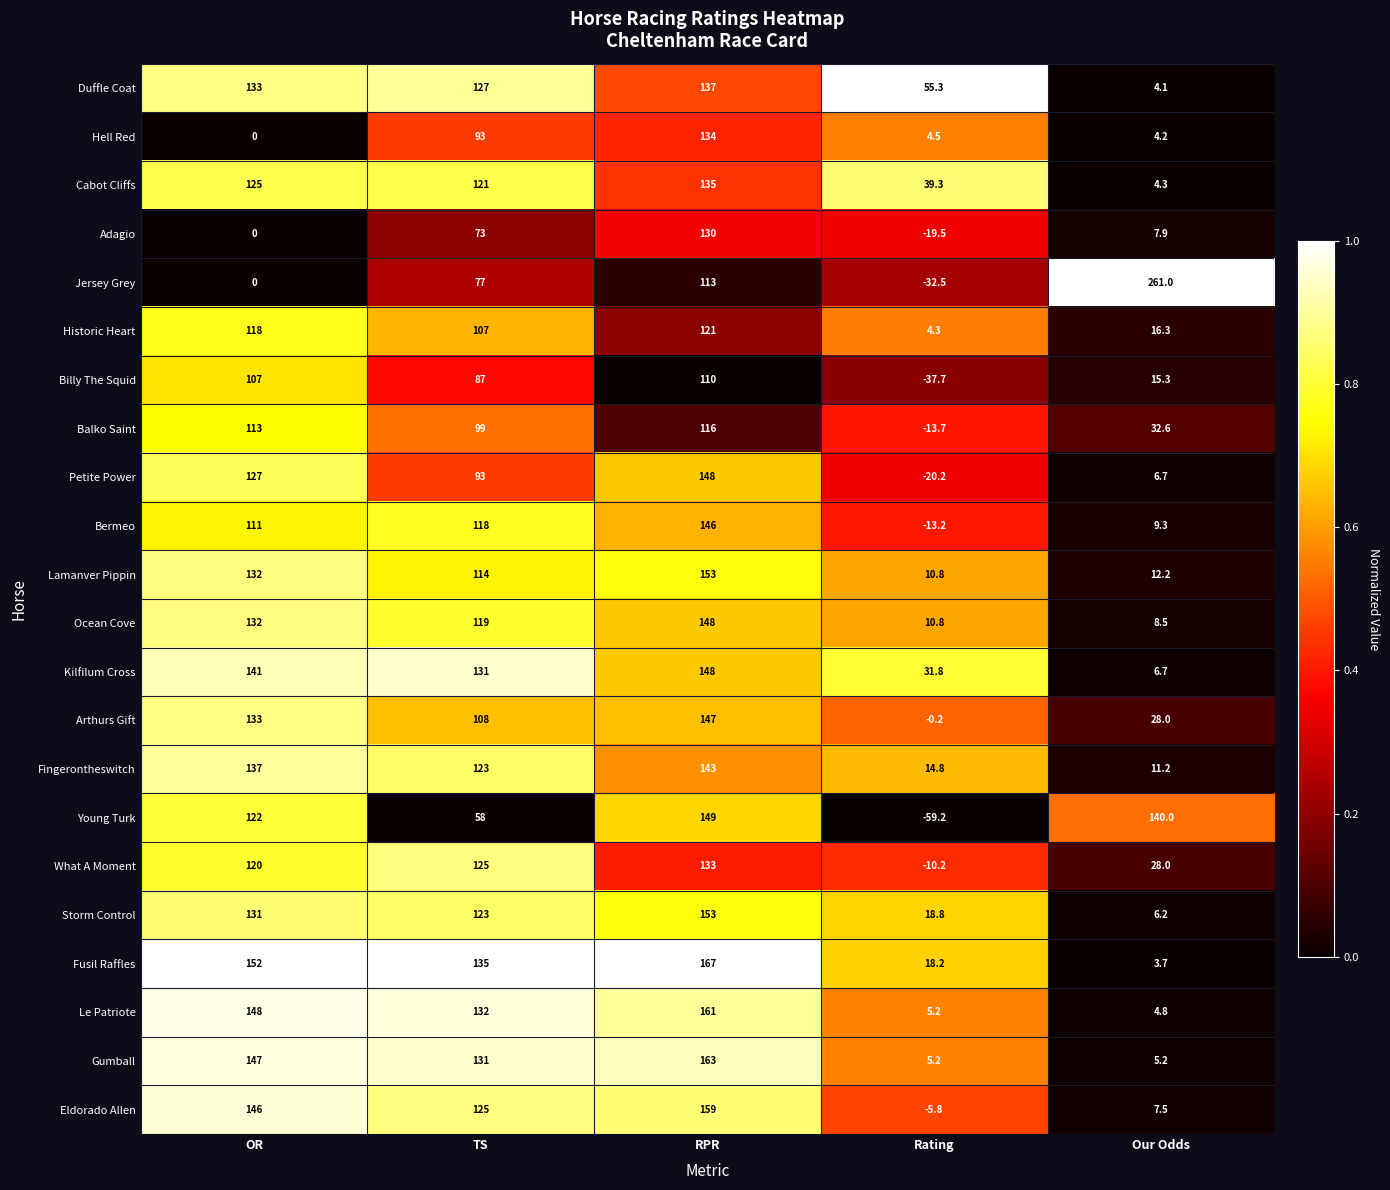

At which label does Eldorado Allen first exceed 125?

OR